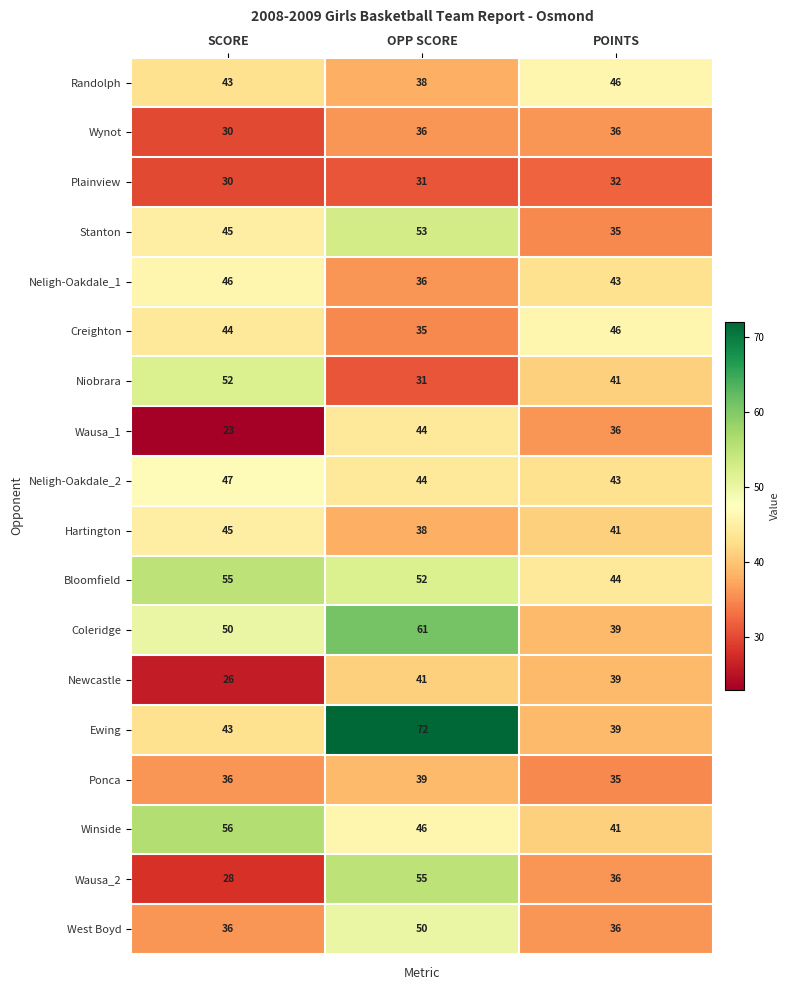

Which series changed the most between SCORE and POINTS?

Winside